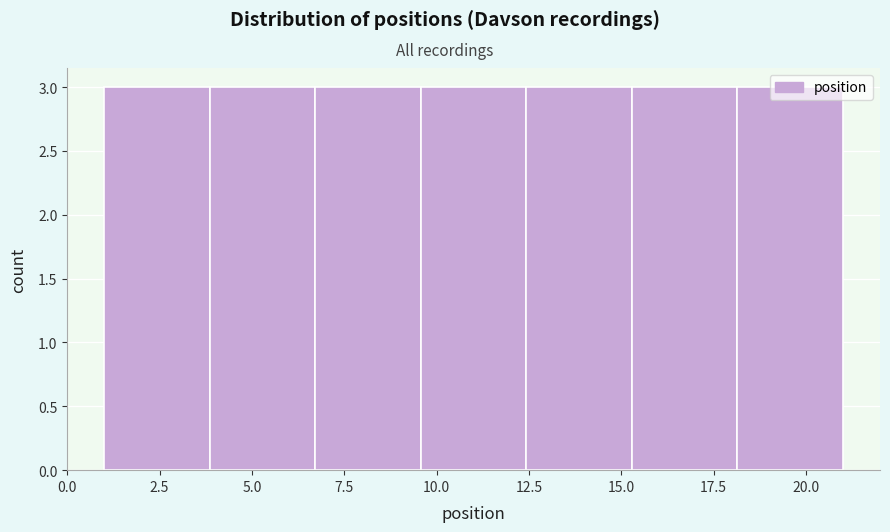

Reading left to right, transcribe this chart: for each bar, give the range it covers on the x-axis and its height. Neither the bar edges nor the heights are printed on the chart, so give them approximately, as read against the axes.

1.0 to 4.0: 3
4.0 to 6.5: 3
6.5 to 9.5: 3
9.5 to 12.5: 3
12.5 to 15.5: 3
15.5 to 18.0: 3
18.0 to 21.0: 3